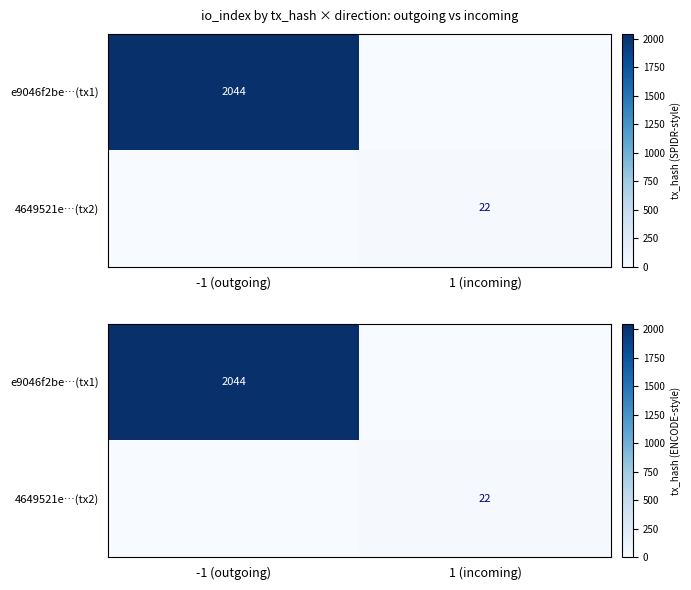

Rank the series by their maximum value, from highest to lowest.

e9046f2be…(tx1), 4649521e…(tx2)